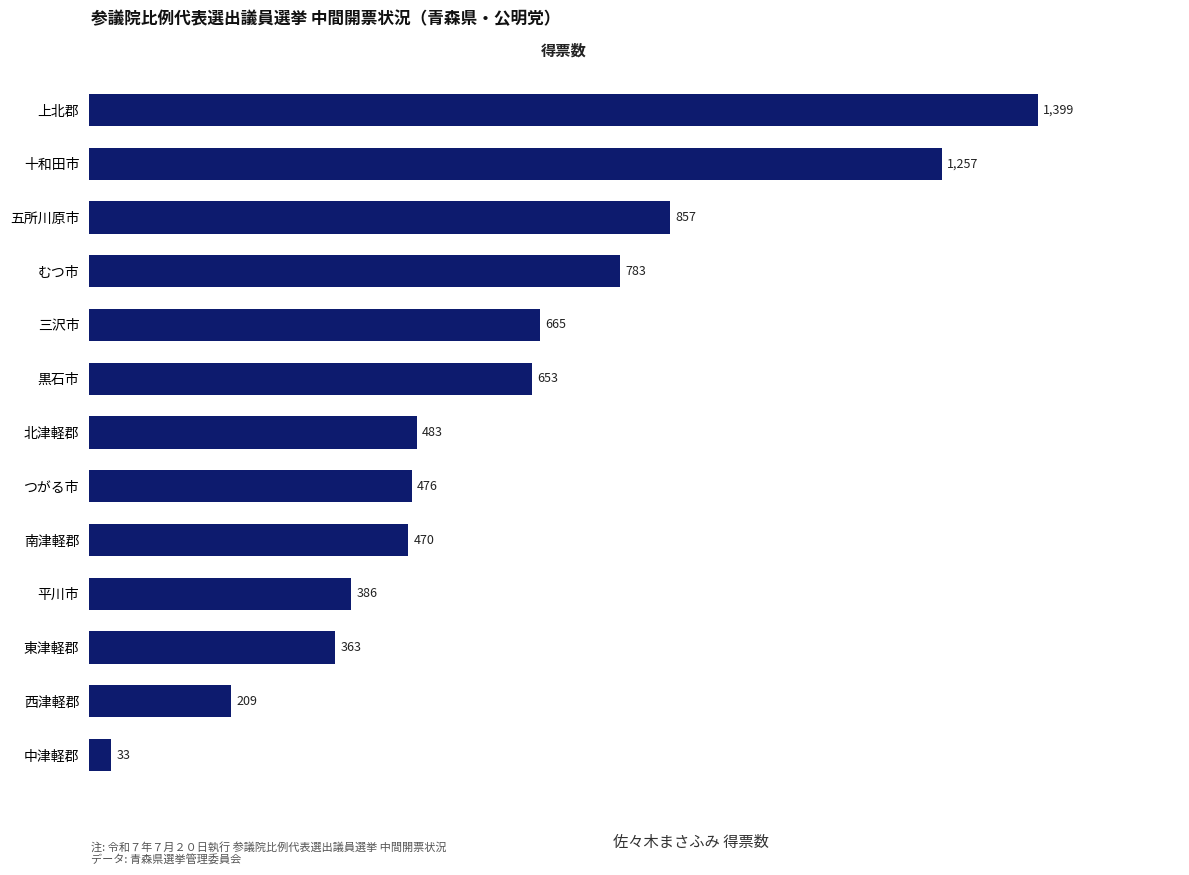

List the labels in order of value, largest first.

上北郡, 十和田市, 五所川原市, むつ市, 三沢市, 黒石市, 北津軽郡, つがる市, 南津軽郡, 平川市, 東津軽郡, 西津軽郡, 中津軽郡